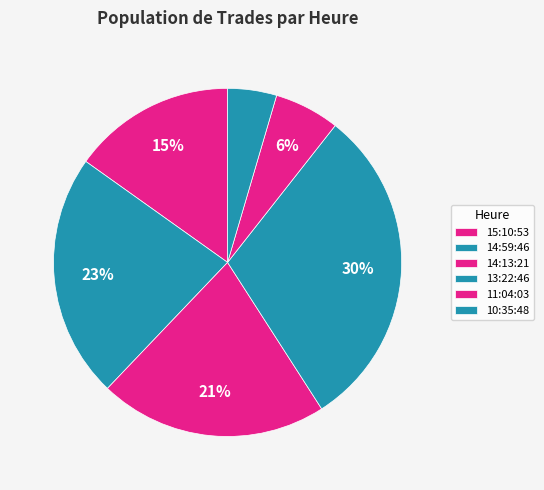

What percentage is the 13:22:46 slice, to the nearest percent?

30%